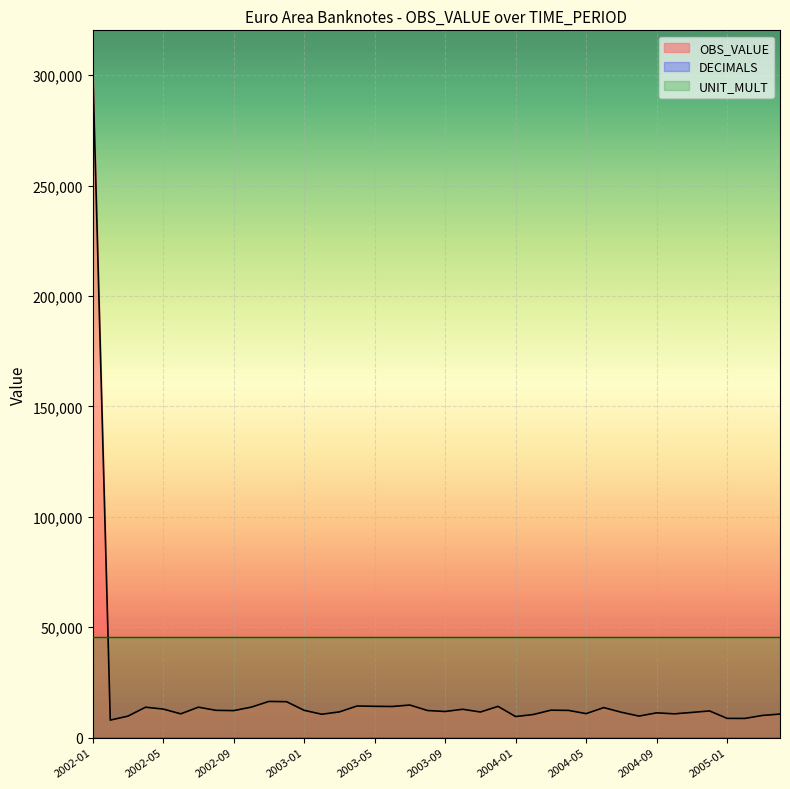

Which category has the highest value across all series?

2002-01